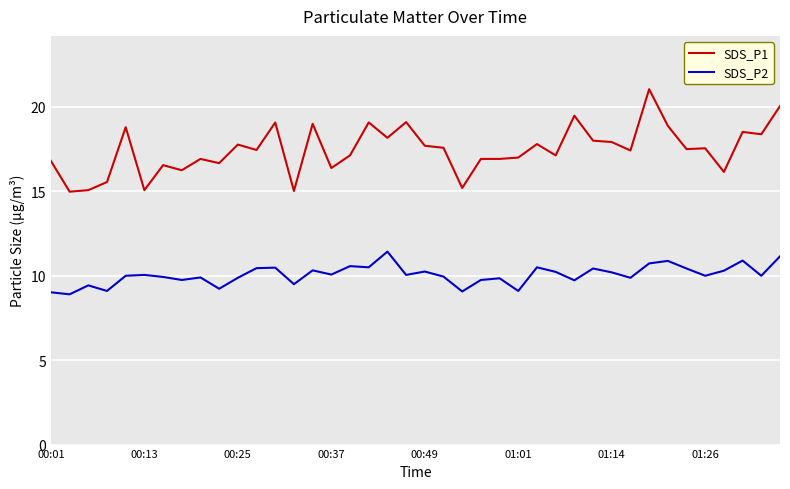

Which series has the largest total across all categories?

SDS_P1